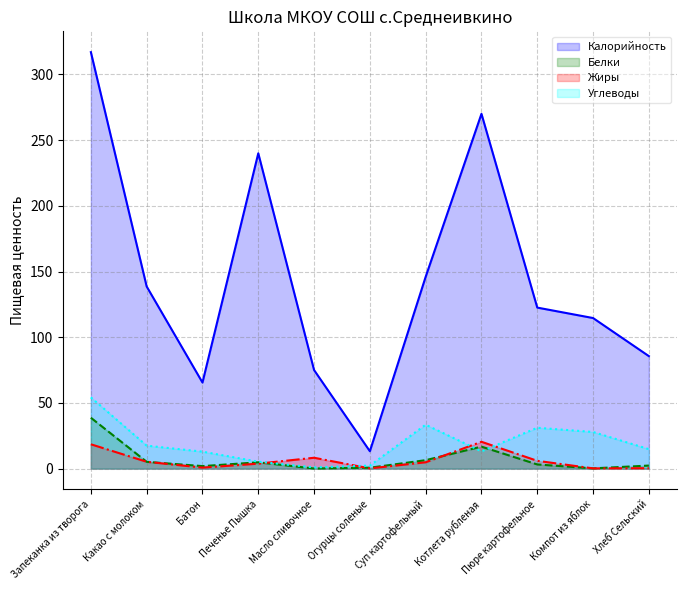

How many interior local valleys does the Калорийность series have?

2